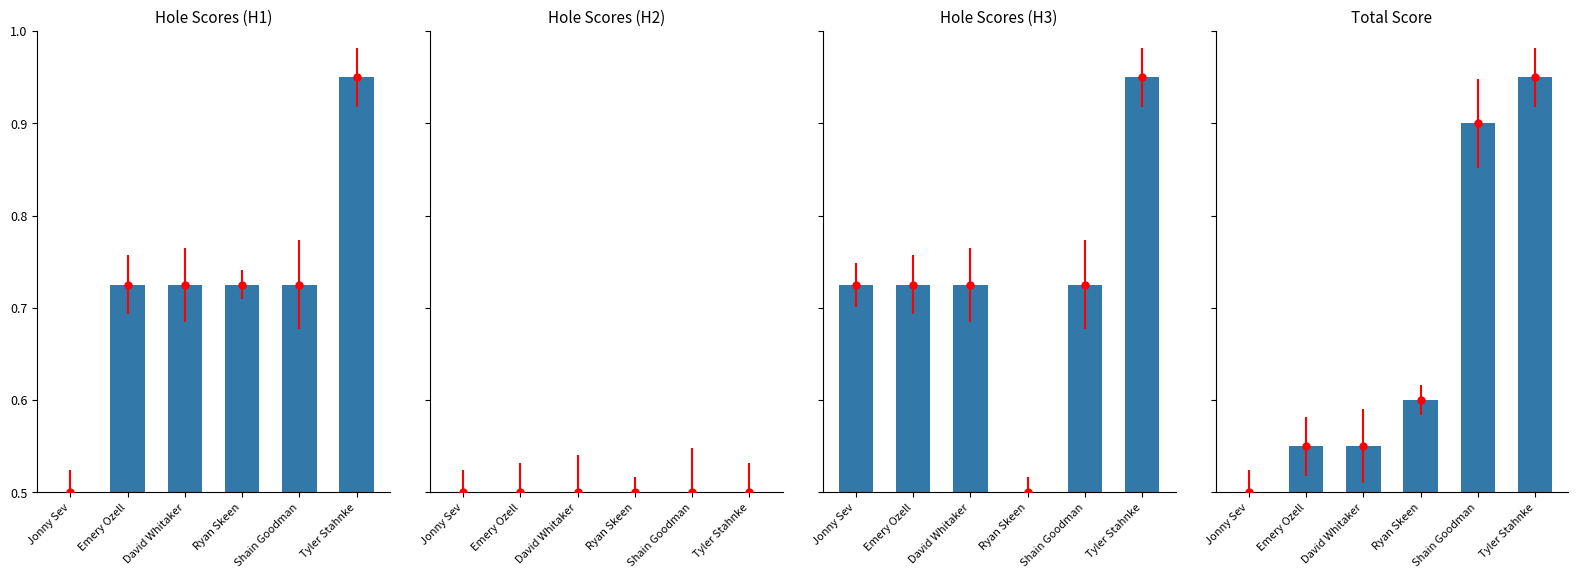

What are all the series names shown in the legend?

Hole Scores (H1), Hole Scores (H2), Hole Scores (H3), Total Score